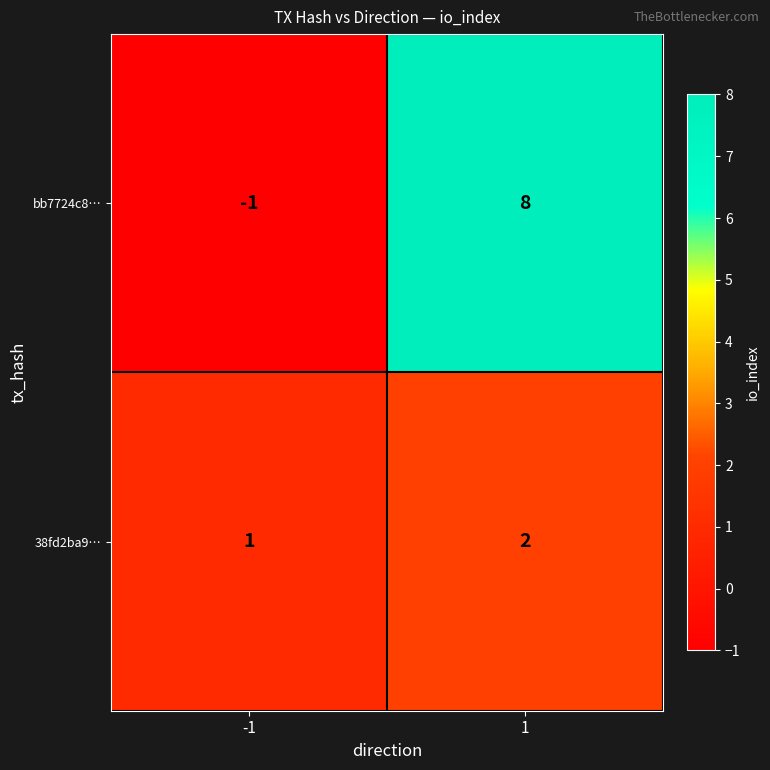

How many values in the 38fd2ba9… series are below 2?

1